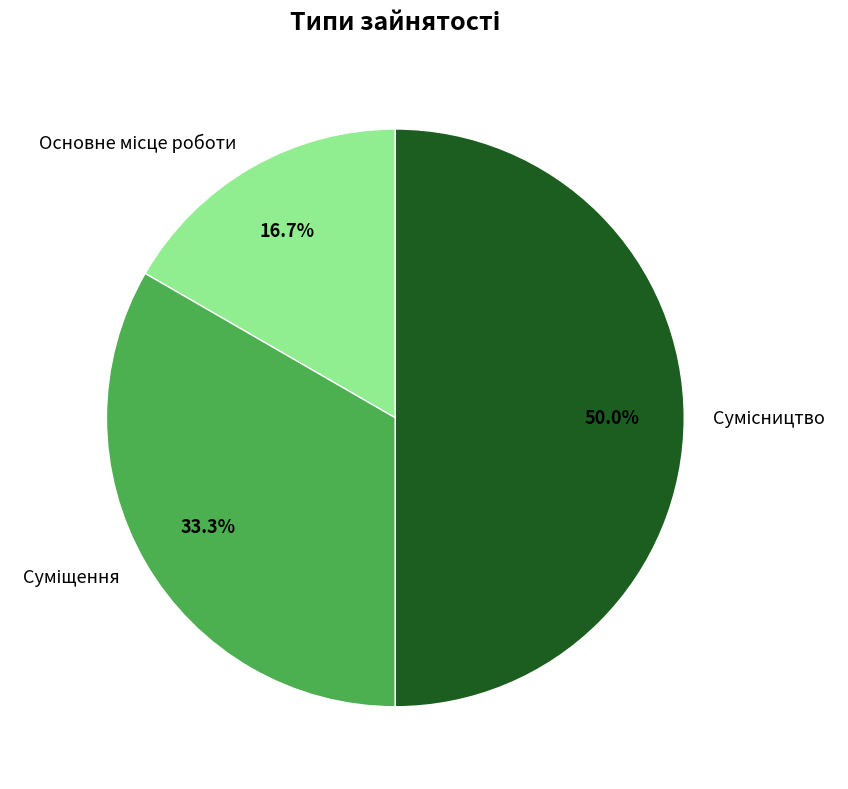

To the nearest percent, what is the average slice percentage?

33%